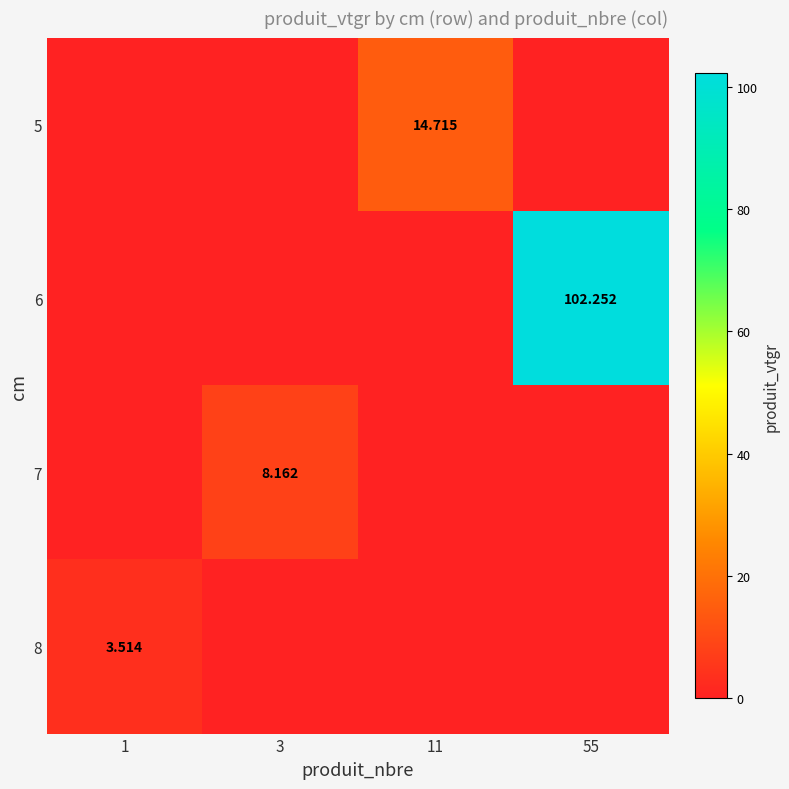

Is the value of 8 at 1 greater than the value of 6 at 55?

No